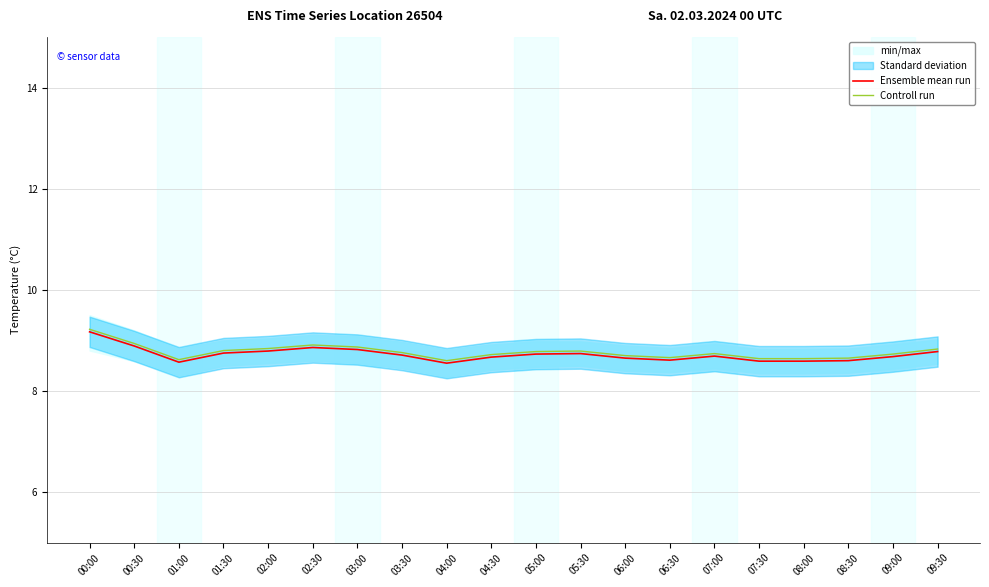

What is the approximate value of Controll run at 02:30?

8.9